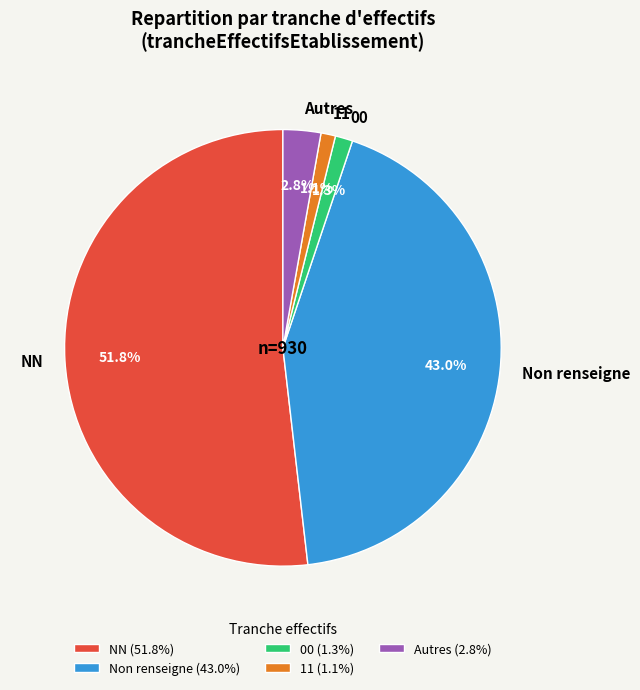

Combined, what portion of the pie is NN and 11?

52.9%